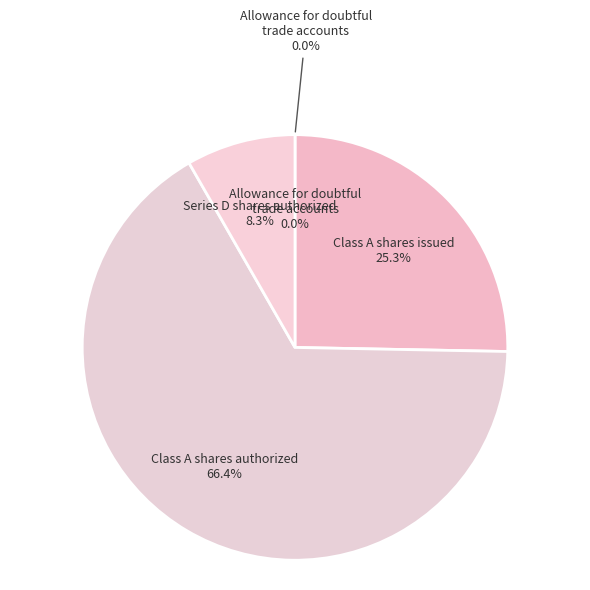

Count the number of slices in the pie.

4